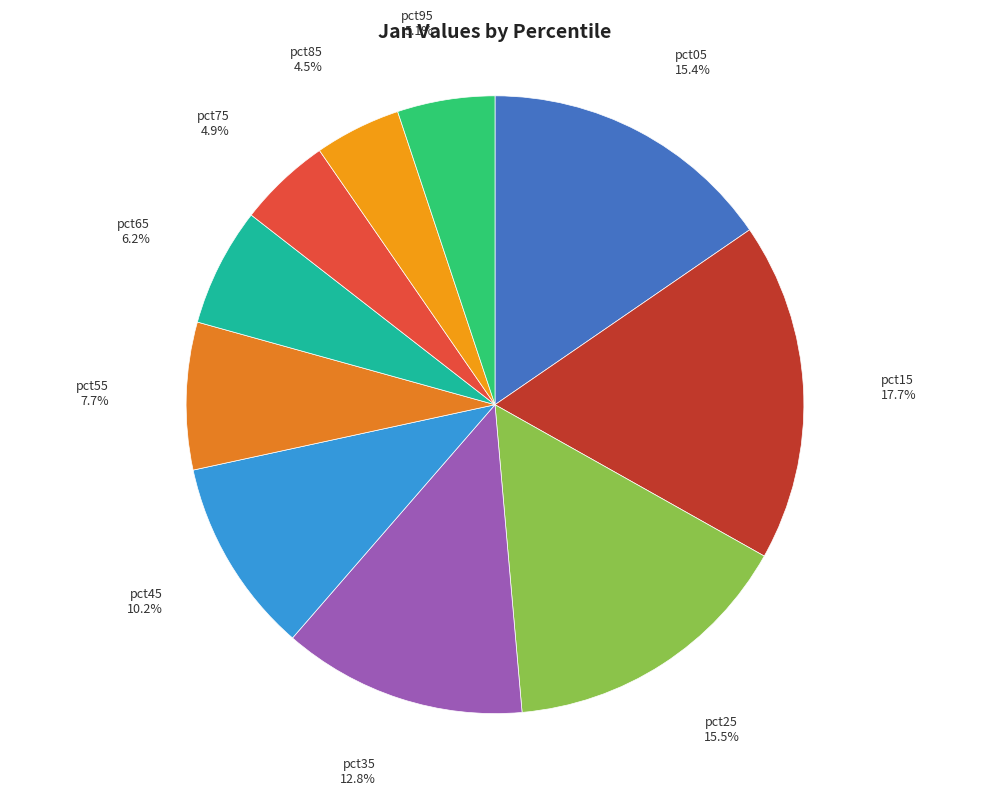

Approximately how many times larger is the value at pct45 compared to pct25?

0.7